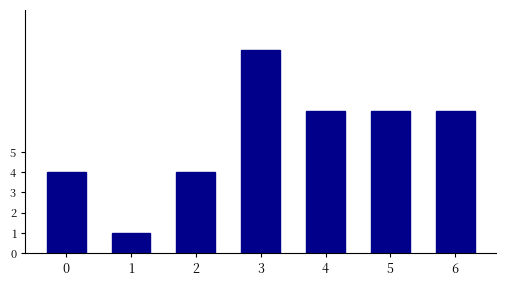

Is it true that the value at 0 is 2?

False